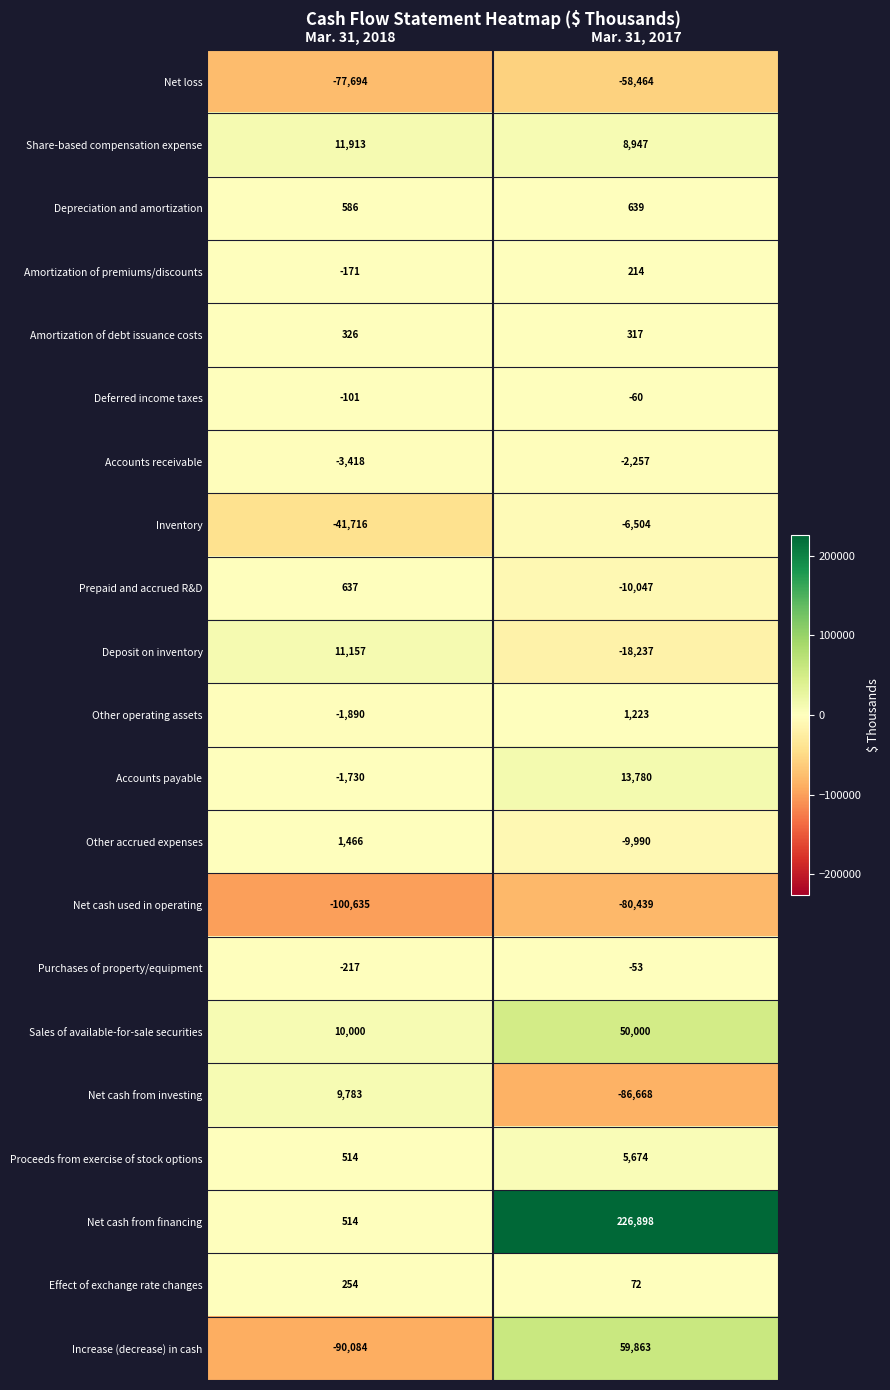

List the labels in order of Prepaid and accrued R&D value, largest first.

Mar. 31, 2018, Mar. 31, 2017